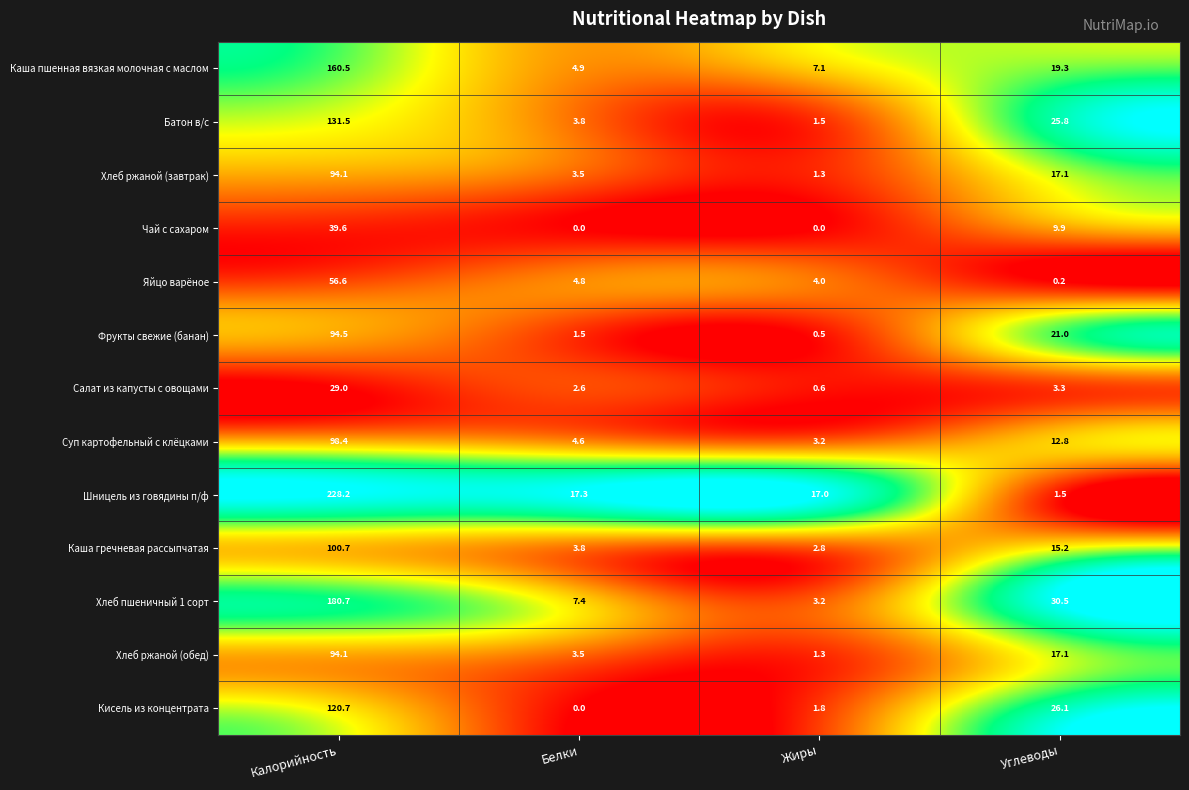

Read the Батон в/с value at Жиры.

1.5